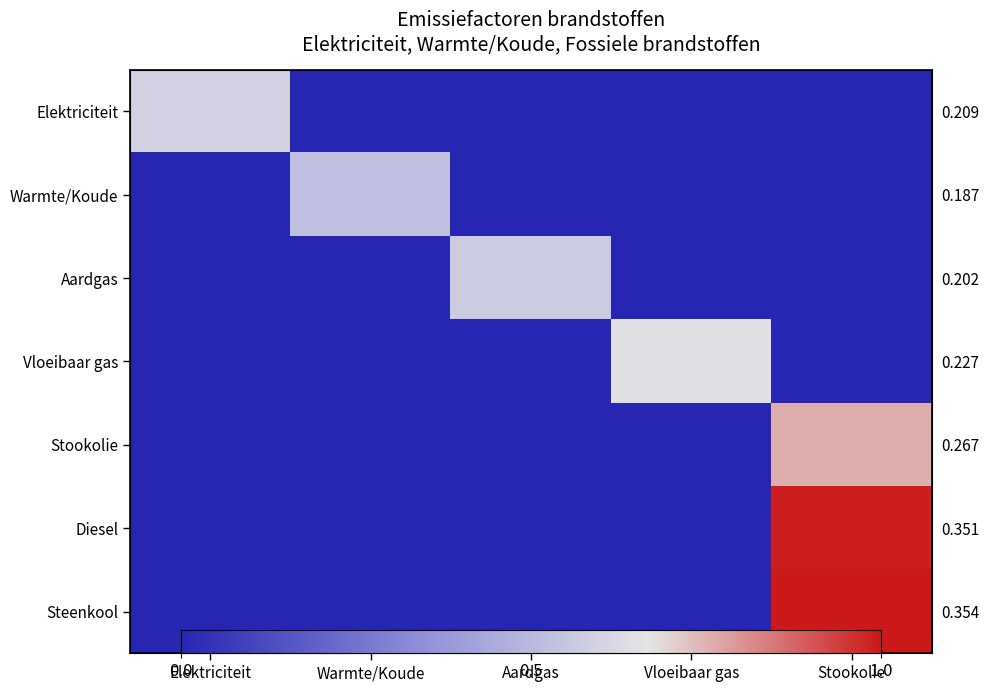

Count the number of data series in this chart.

7